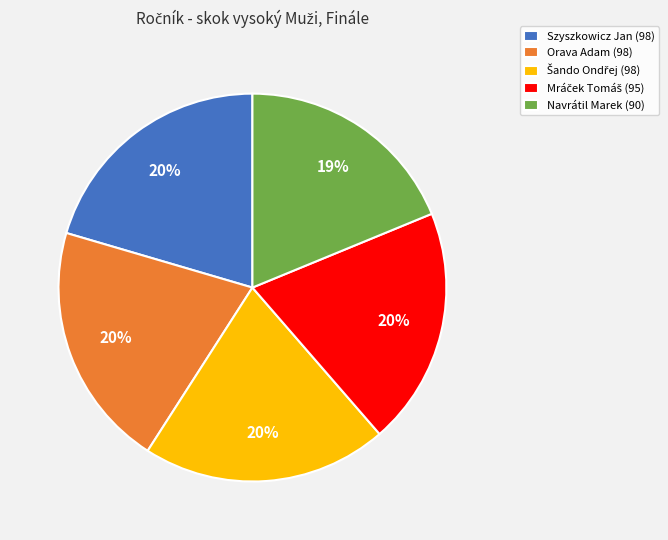

Is it true that Szyszkowicz Jan (98) is 20% of the pie?

True